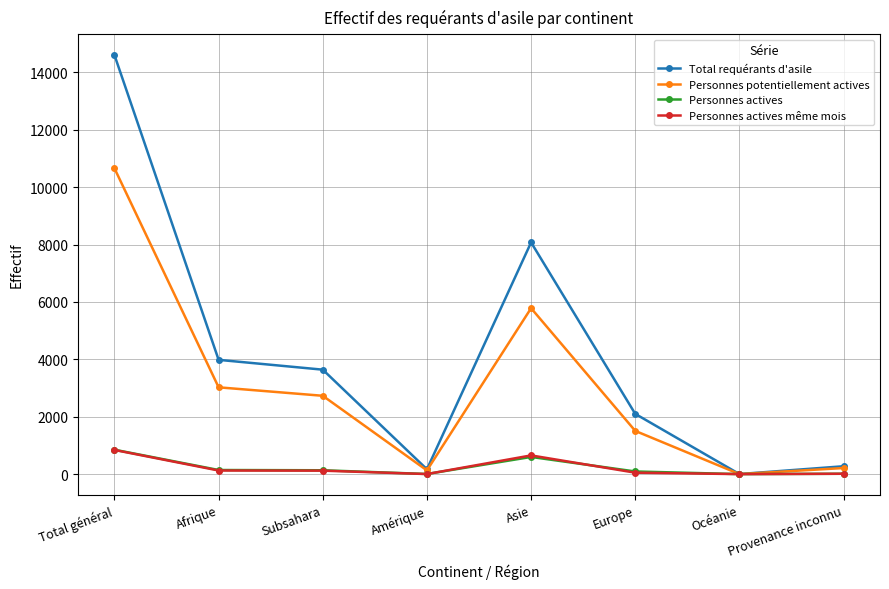

At which label does Personnes actives first exceed 134?

Total général